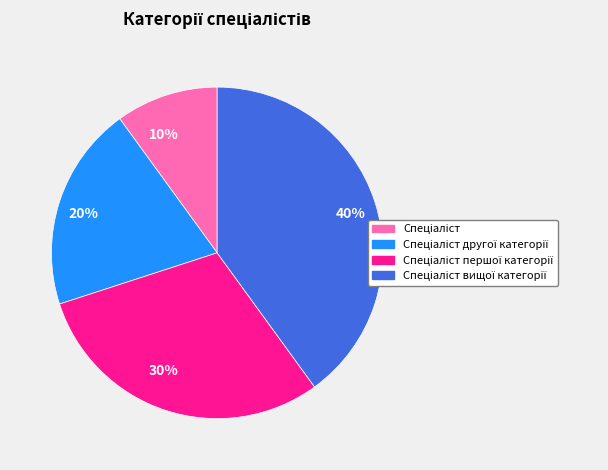

Does any single category account for the majority?

No